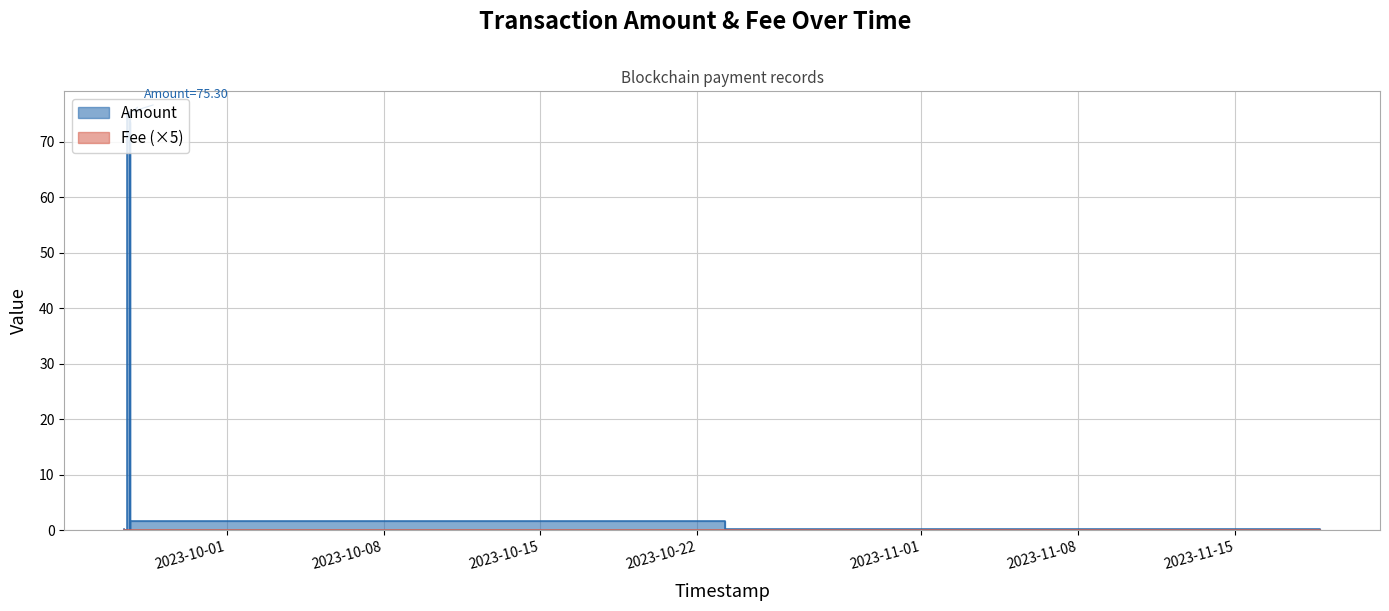

The Amount series shows 47.0 at 2023-11-18 19:00:07. True or false?

False